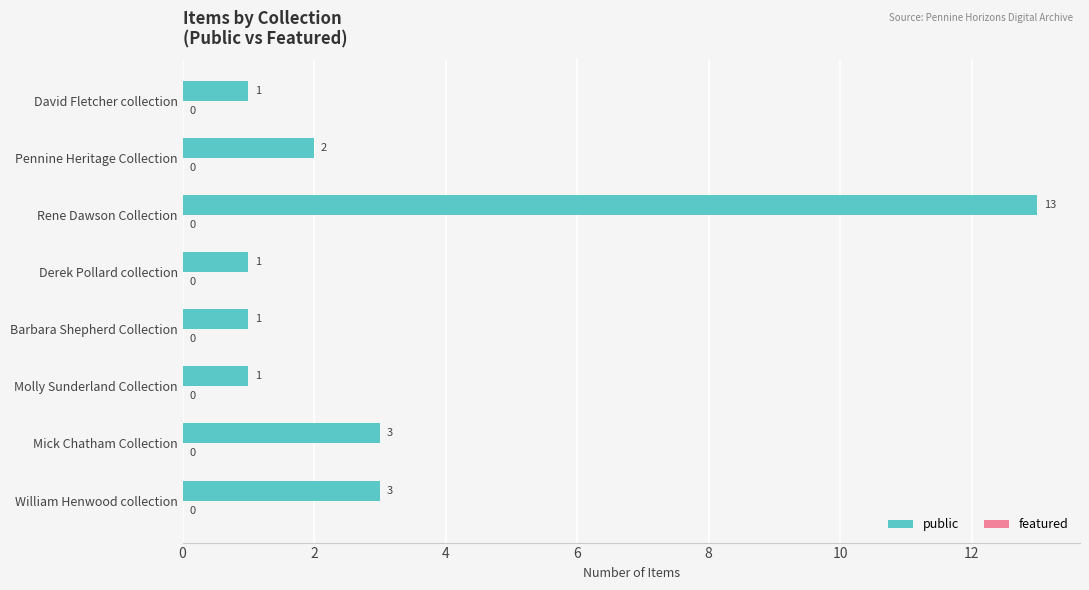

Reading top to bottom, list all the values displayed in this chart.

David Fletcher collection=1	Pennine Heritage Collection=2	Rene Dawson Collection=13	Derek Pollard collection=1	Barbara Shepherd Collection=1	Molly Sunderland Collection=1	Mick Chatham Collection=3	William Henwood collection=3